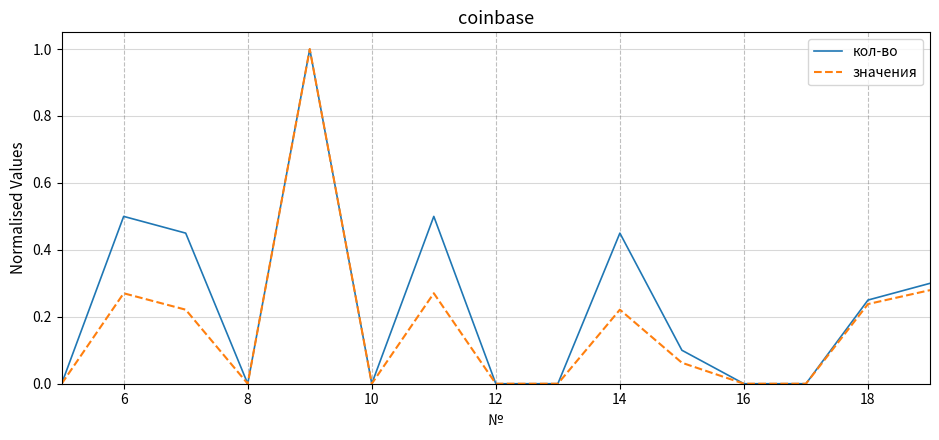

Which series has the largest total across all categories?

кол-во